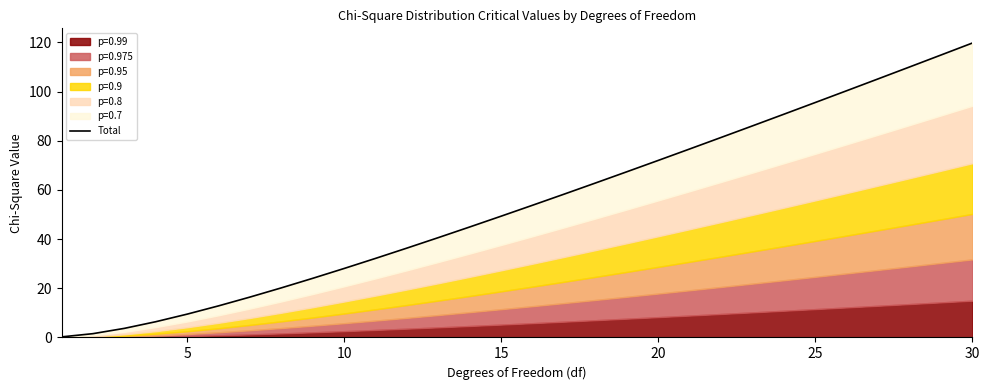

What is the difference between the second highest and minimum values?

114.6